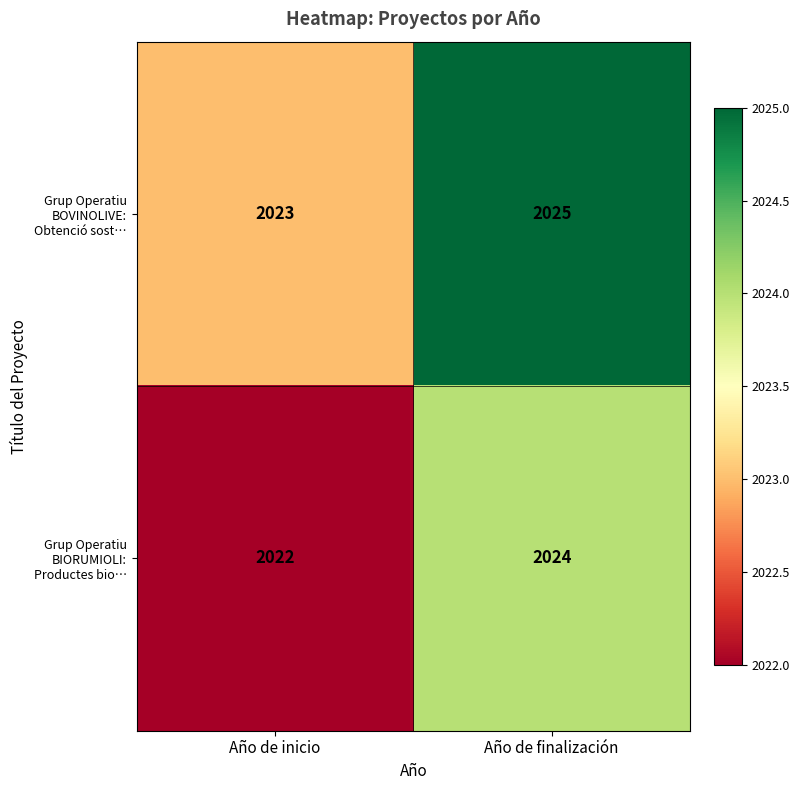

Reading right to left, list all the values displayed in this chart.

Grup Operatiu BOVINOLIVE: Obtenció sost…: 2025	2023
Grup Operatiu BIORUMIOLI: Productes bio…: 2024	2022